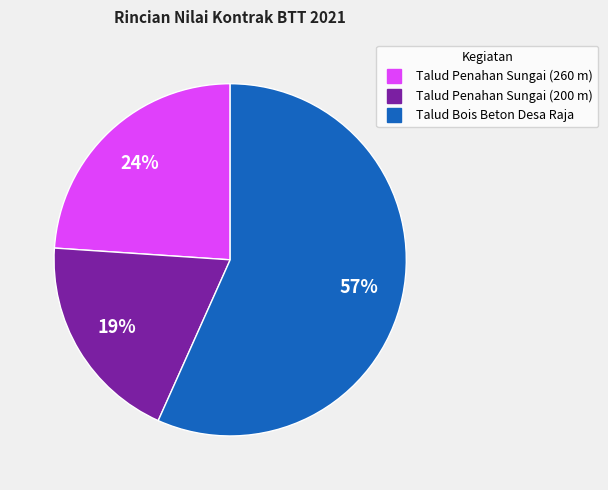

To the nearest percent, what is the average slice percentage?

33%